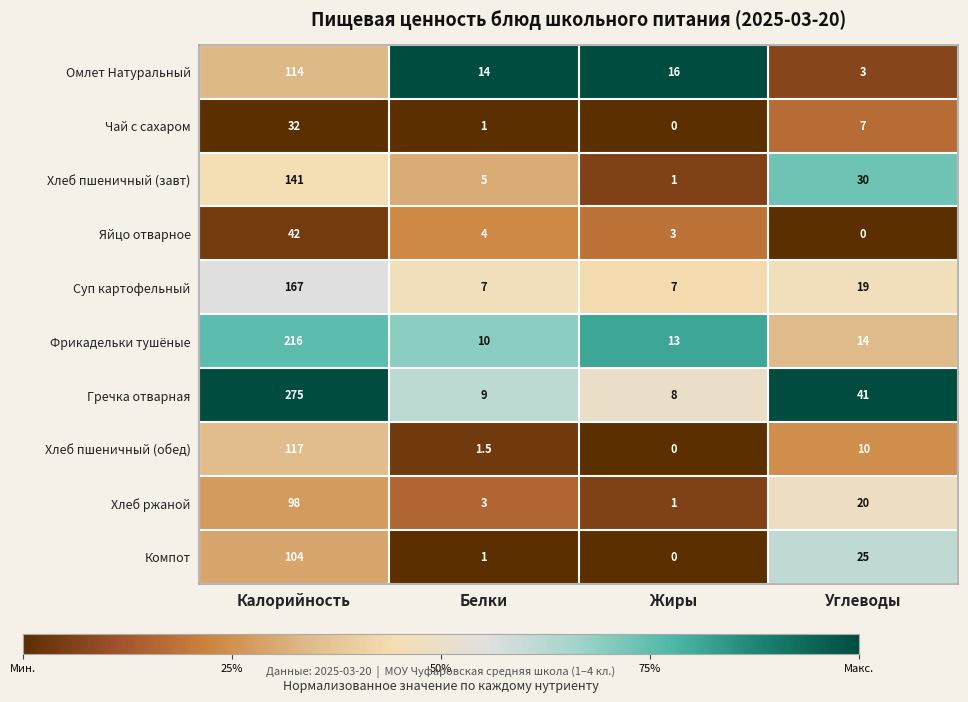

What is the maximum value for Хлеб ржаной?

98.0